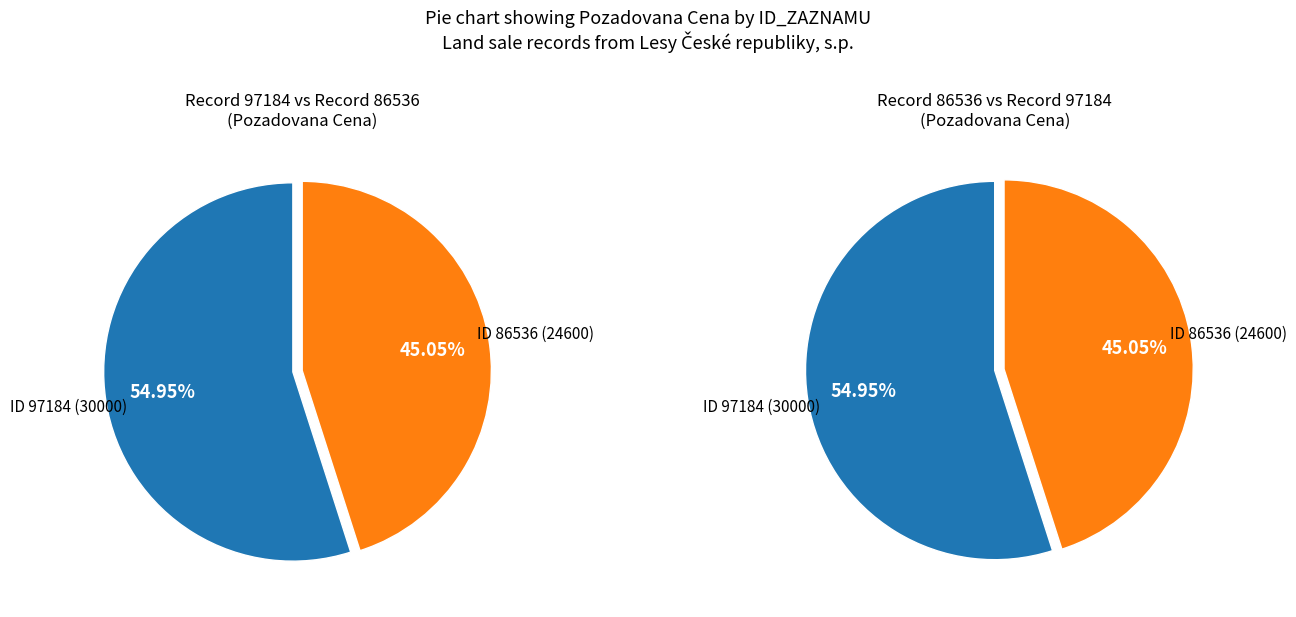

Is the sum of 97184 and 86536 greater than half?

Yes